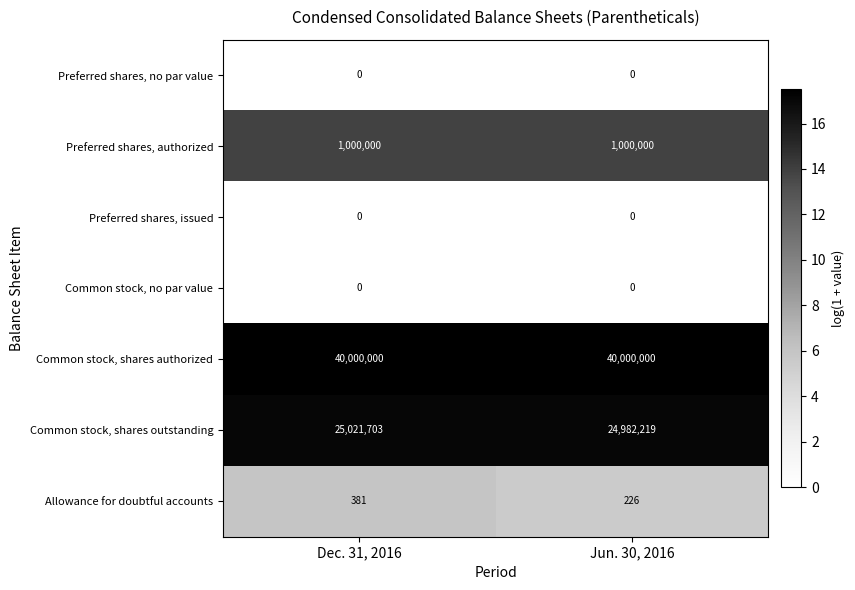

What value does the Preferred shares, authorized series have at Jun. 30, 2016?

1000000